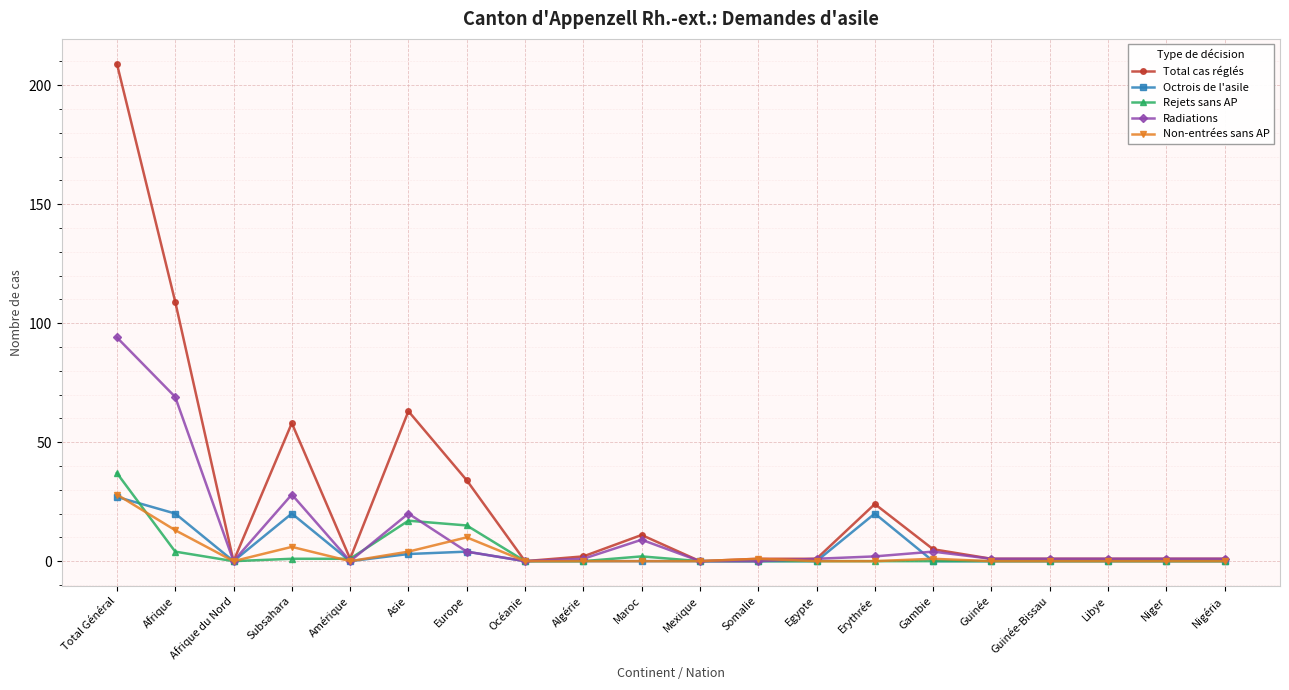

How many lines are shown in the chart?

5